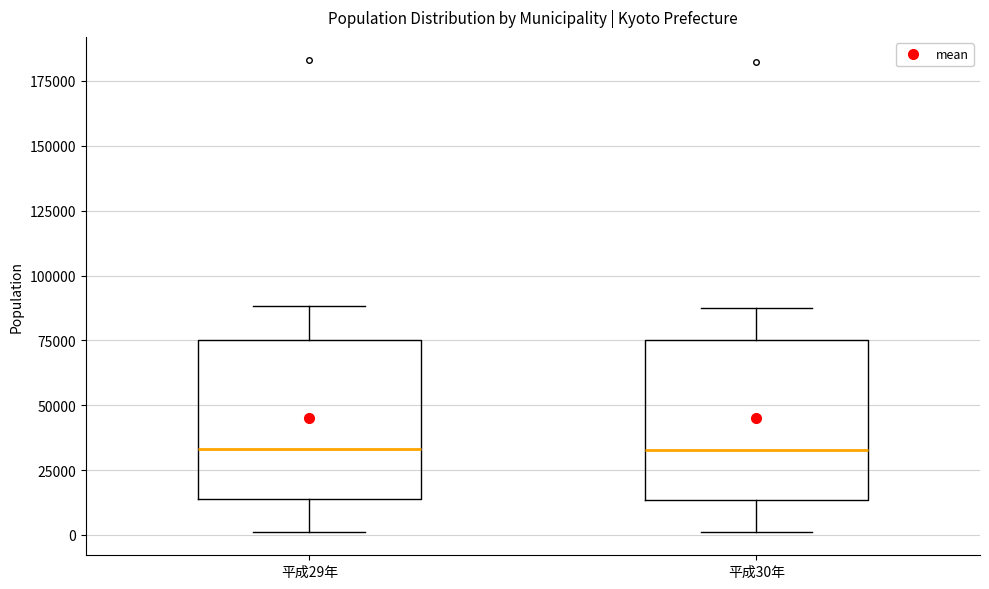

Where does the upper whisker of the box for 平成29年 end on the y-axis? The values are not printed on the chart, so give them approximately, as read against the axis.

90000